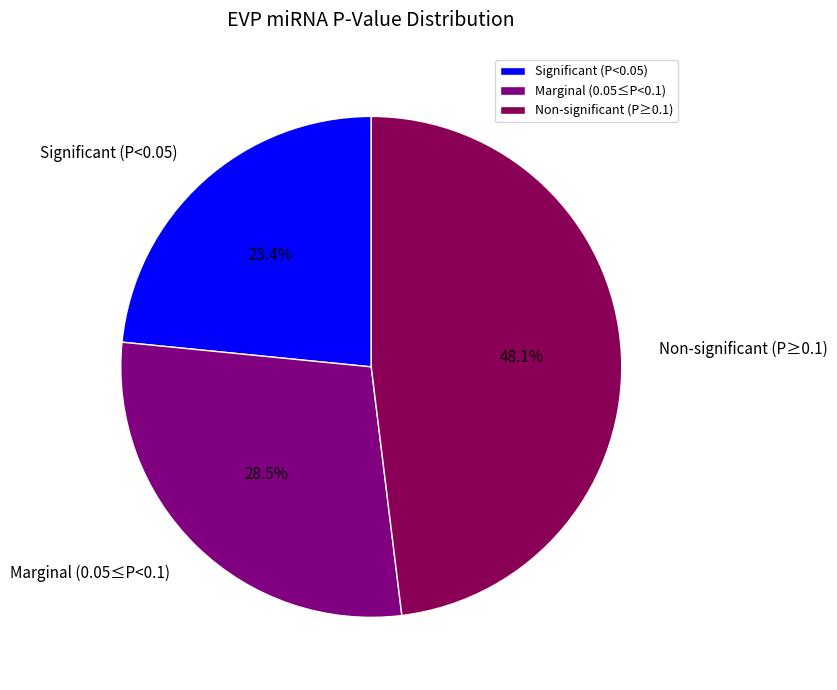

Is there any slice that represents more than half of the pie?

No